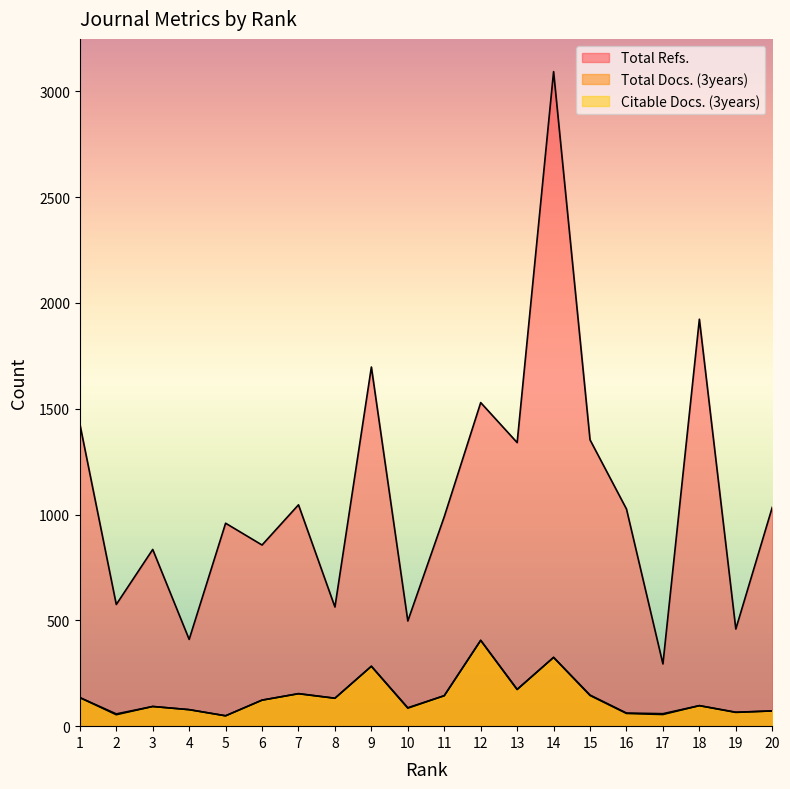

Count the number of data series in this chart.

3